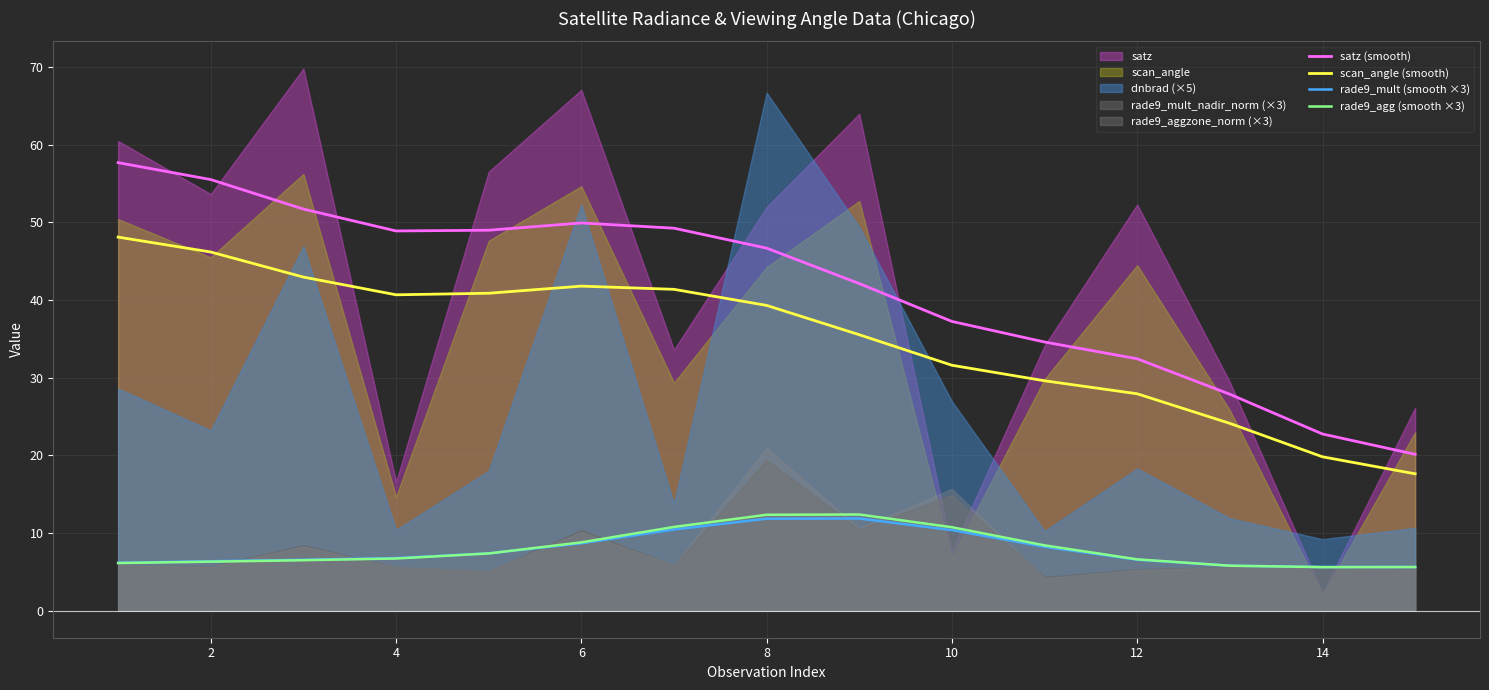

True or false: satz (smooth) and scan_angle (smooth) cross at least once.

False